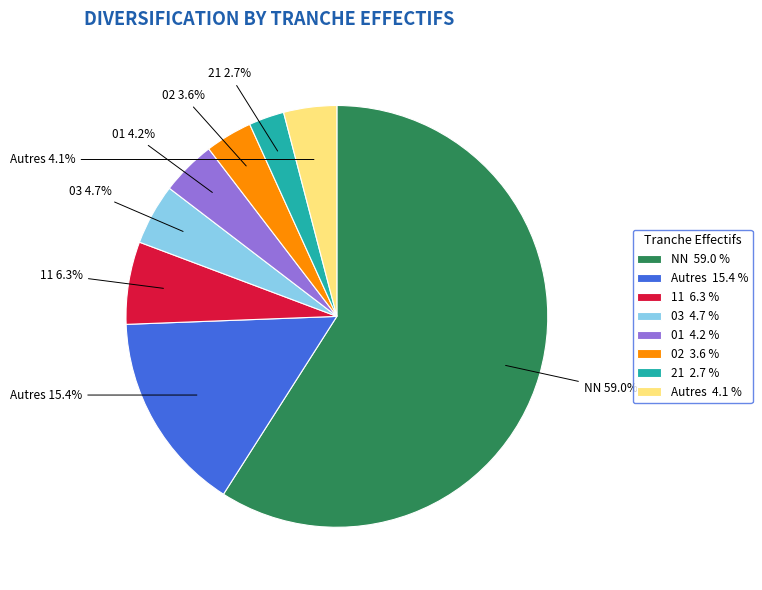

Which slice is the smallest?

21 2.7 %